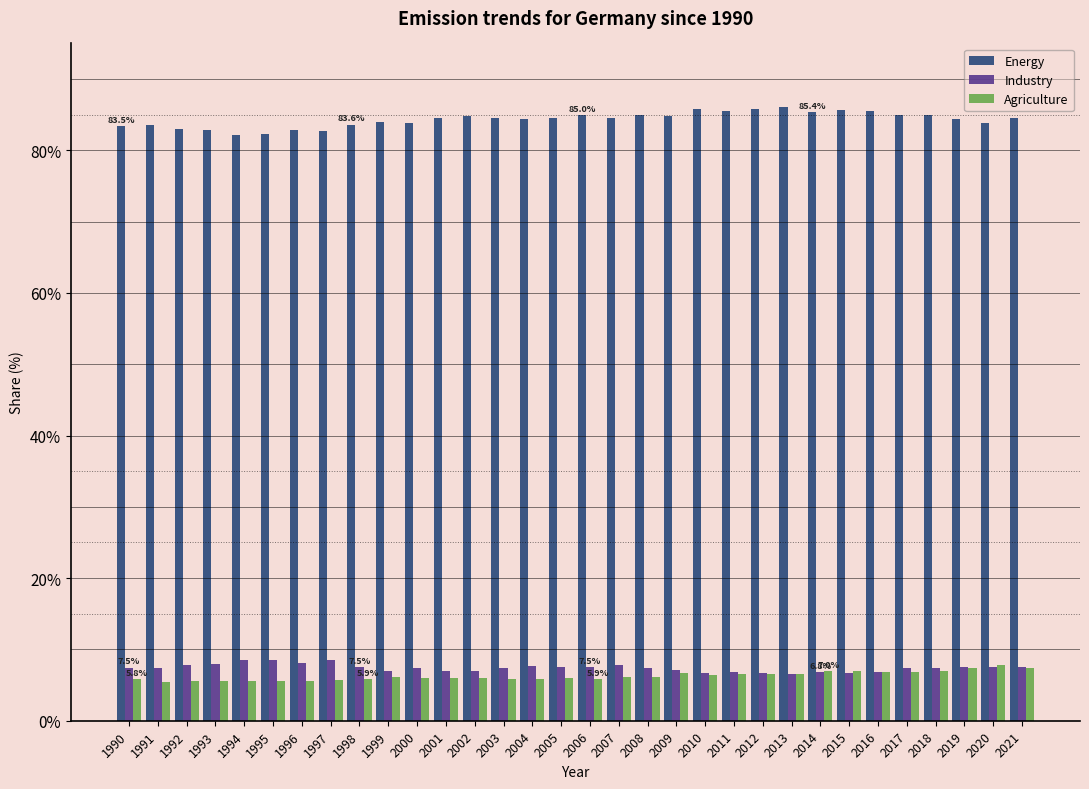

What is the minimum value shown in the chart?

5.5